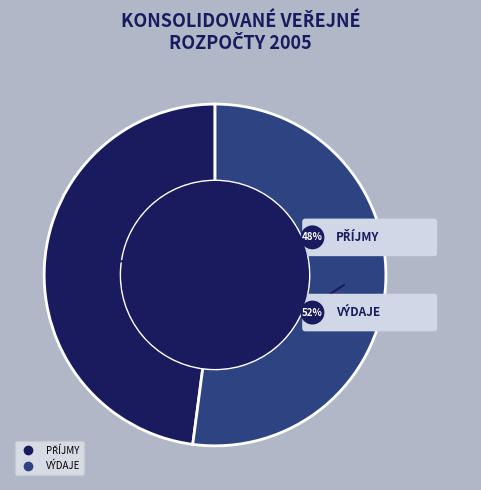

Approximately how many times larger is the value at PŘÍJMY compared to VÝDAJE?

0.9